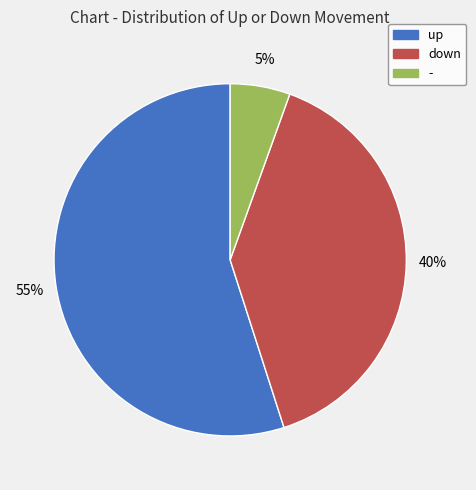

To the nearest percent, what is the average slice percentage?

33%